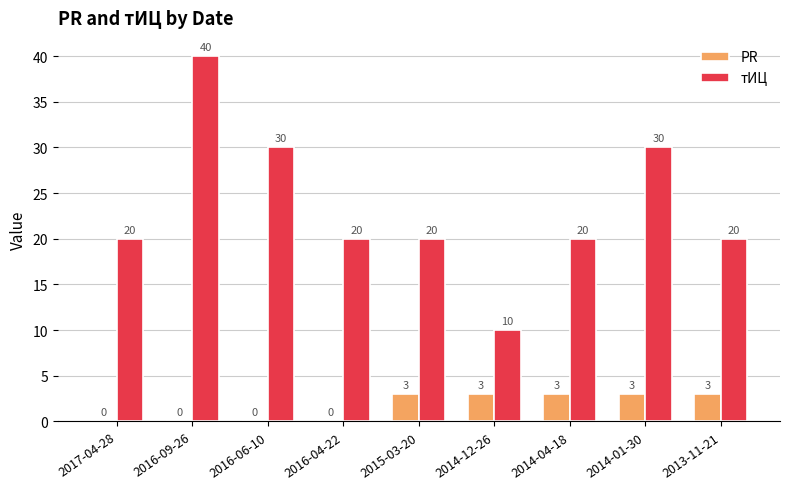

Reading left to right, extract all data points from this chart.

PR: 2017-04-28=0	2016-09-26=0	2016-06-10=0	2016-04-22=0	2015-03-20=3	2014-12-26=3	2014-04-18=3	2014-01-30=3	2013-11-21=3
тИЦ: 2017-04-28=20	2016-09-26=40	2016-06-10=30	2016-04-22=20	2015-03-20=20	2014-12-26=10	2014-04-18=20	2014-01-30=30	2013-11-21=20